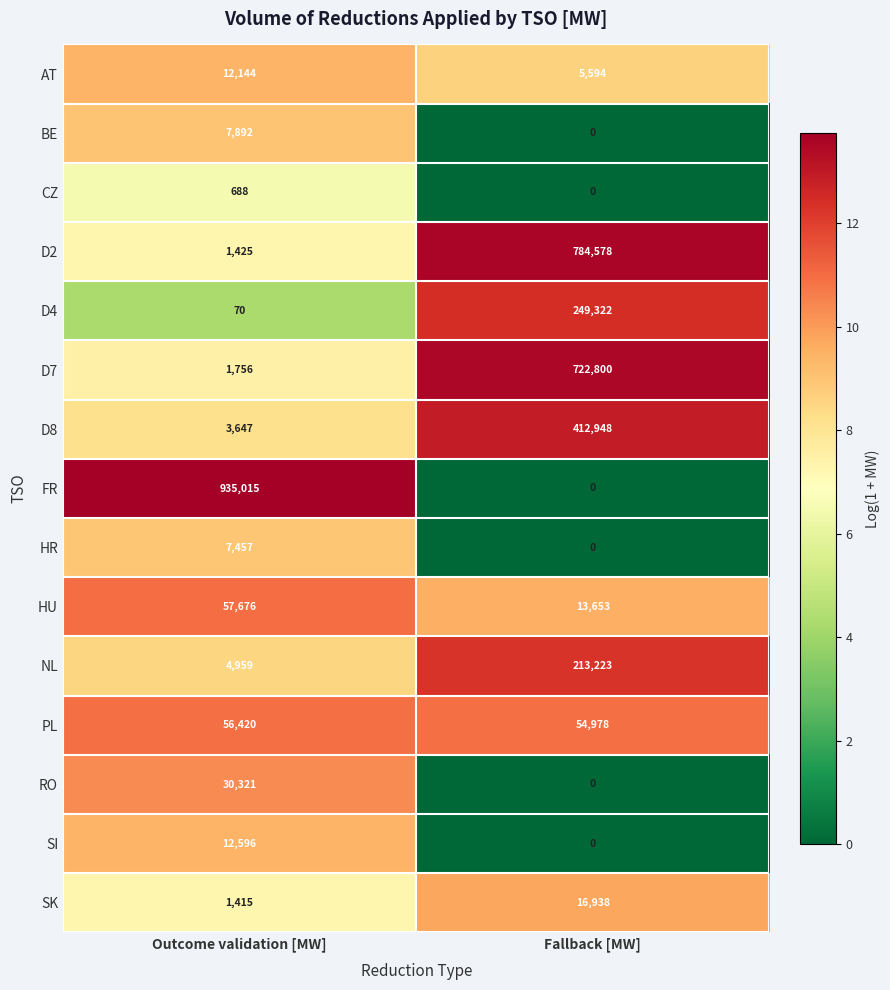

True or false: CZ has a value of 305 at Outcome validation [MW].

False